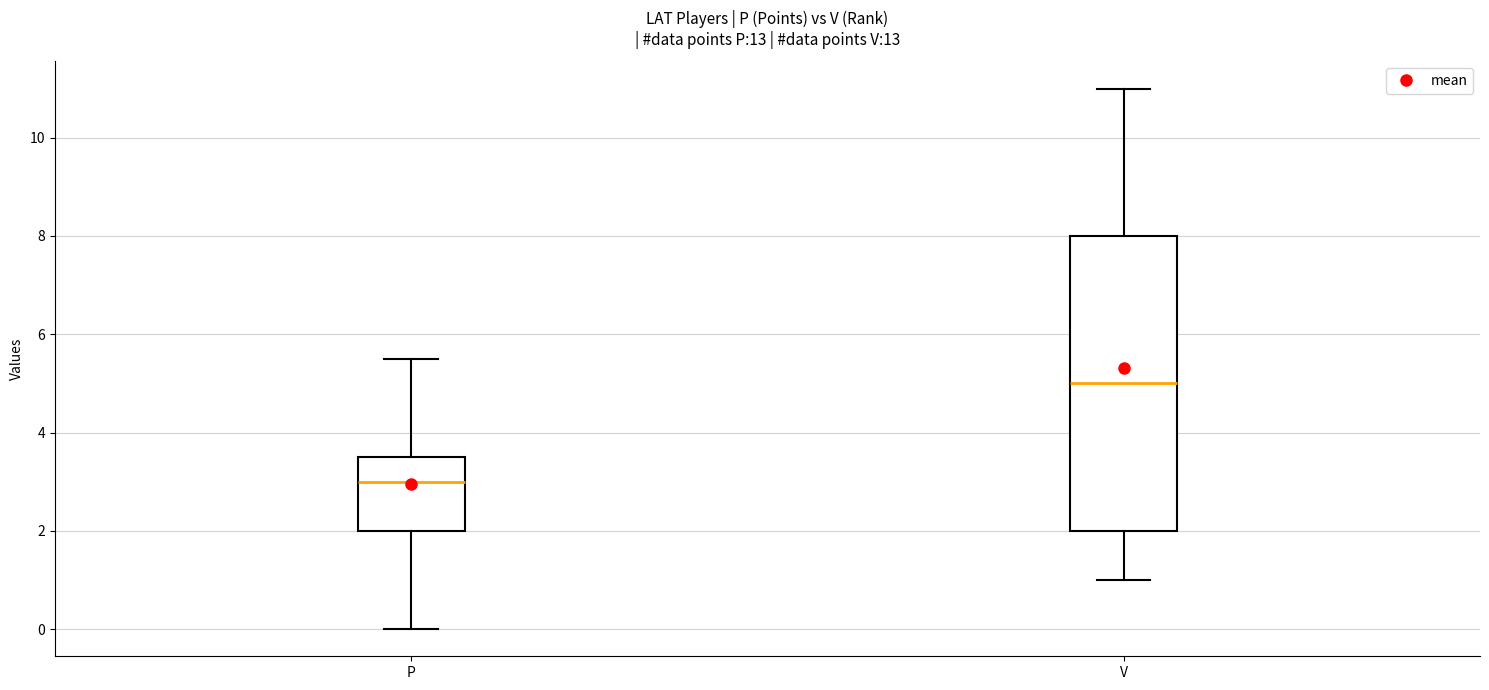

Comparing the boxes themselves (not the whiskers), which one is the tallest?

V